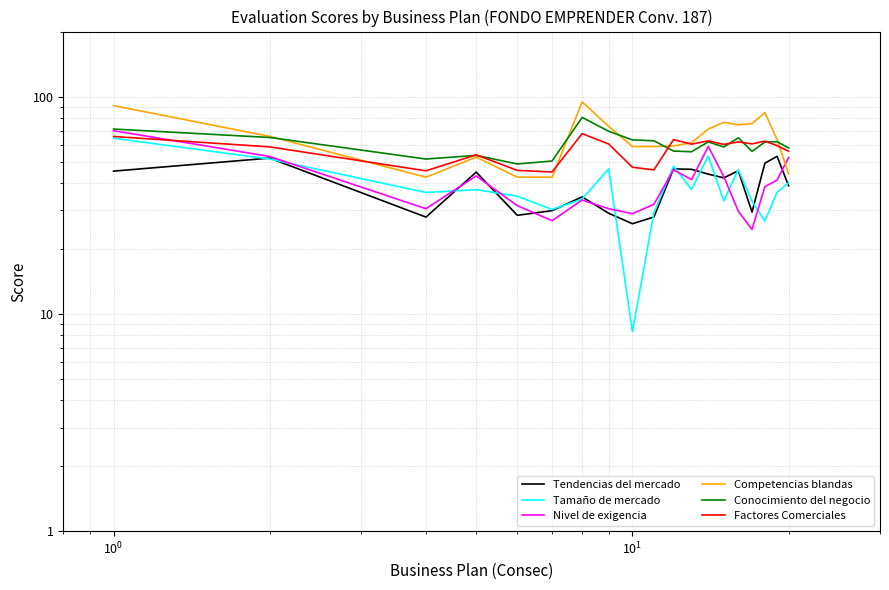

The value of Tendencias del mercado at $\mathdefault{10^{-1}}$ is 71.8. True or false?

False